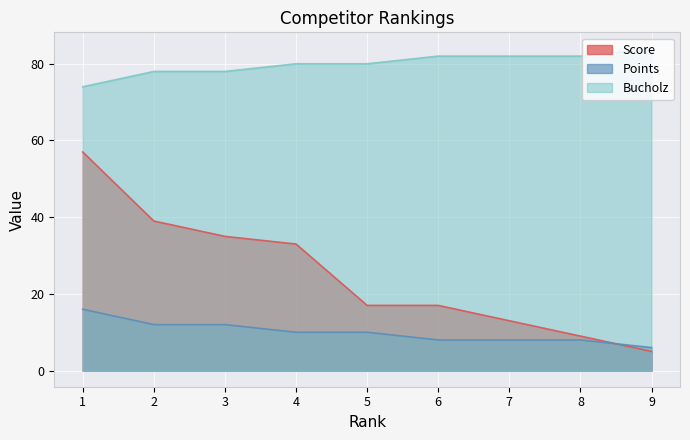

At which label does Points first exceed 10?

1